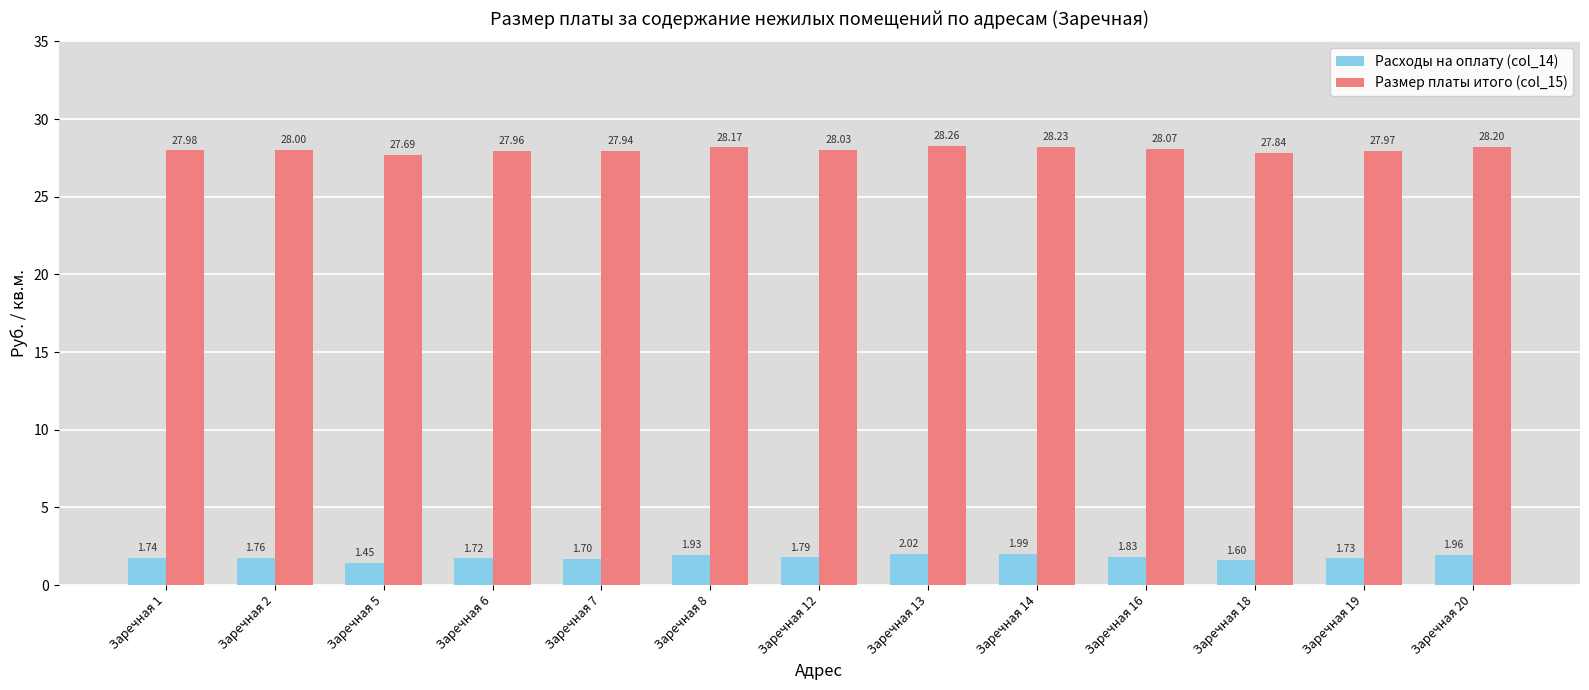

What is the value of the Размер платы итого (col_15) bar at the 13th from the left?

28.2